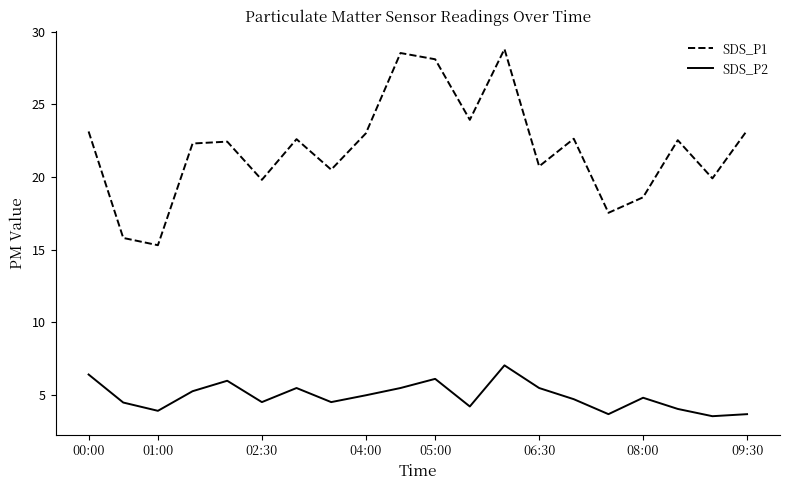

Which series has the largest range (max minus min)?

SDS_P1